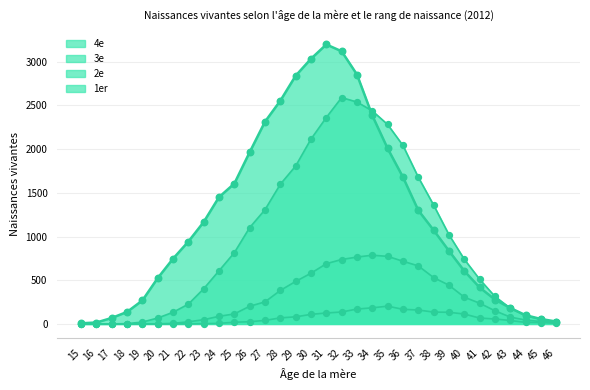

Which series has the largest total across all categories?

1er